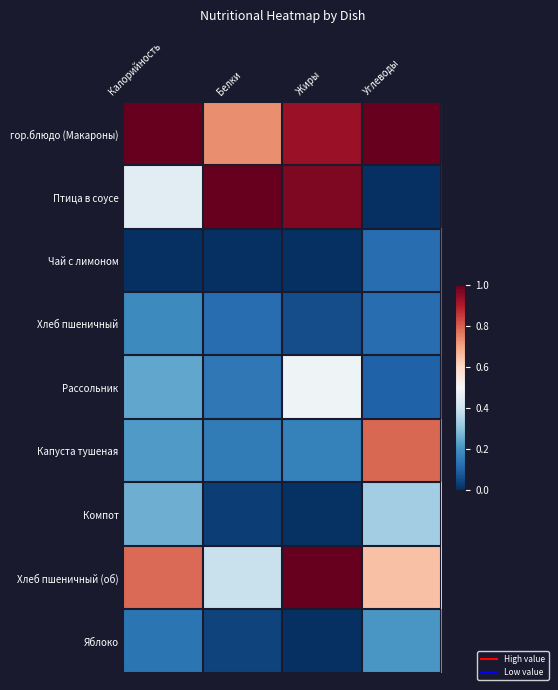

At which category is the sum across all series the highest?

Жиры